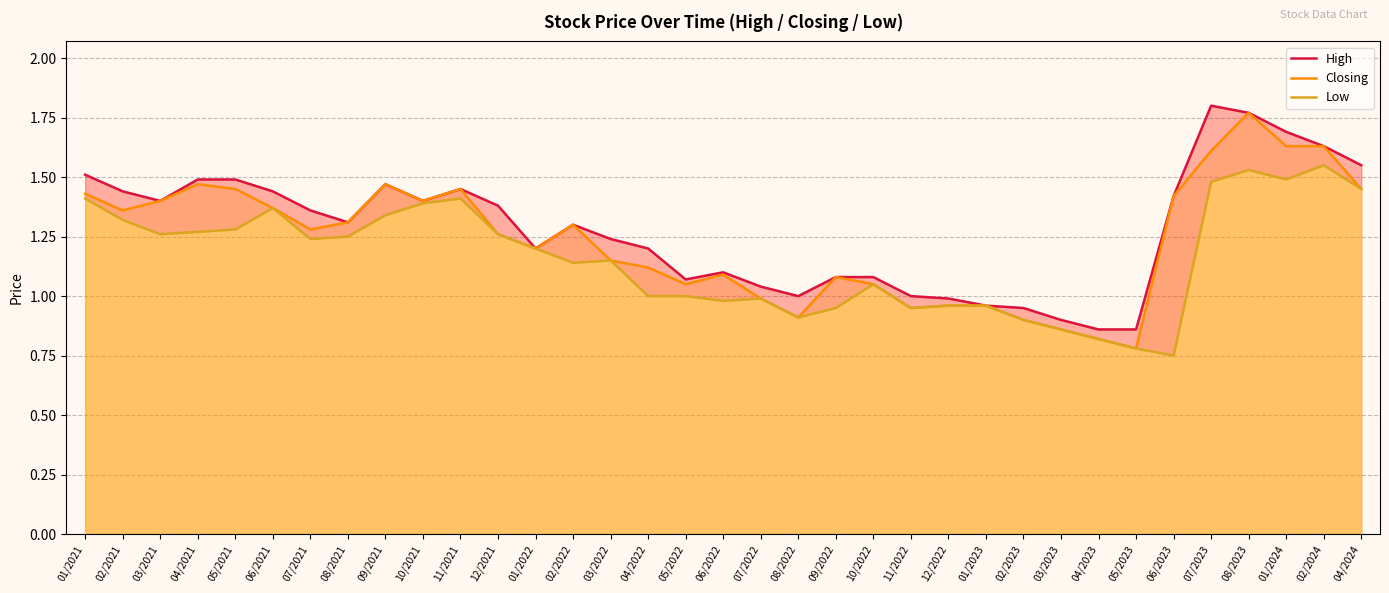

At which label is Closing closest to 1?

07/2022